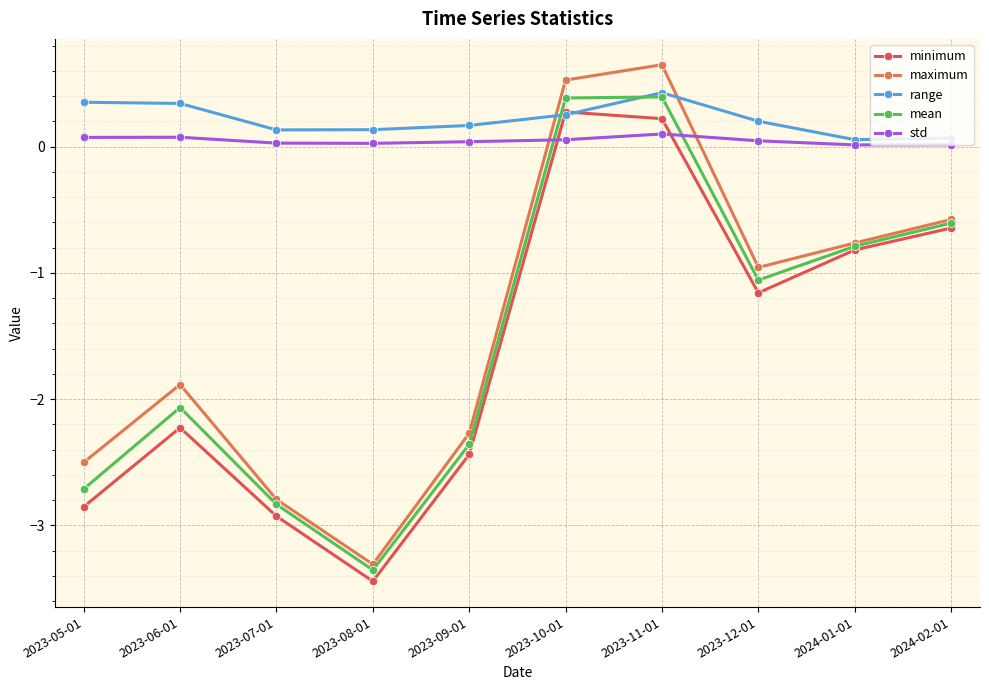

Is the value of minimum at 2023-06-01 greater than the value of range at 2023-10-01?

No